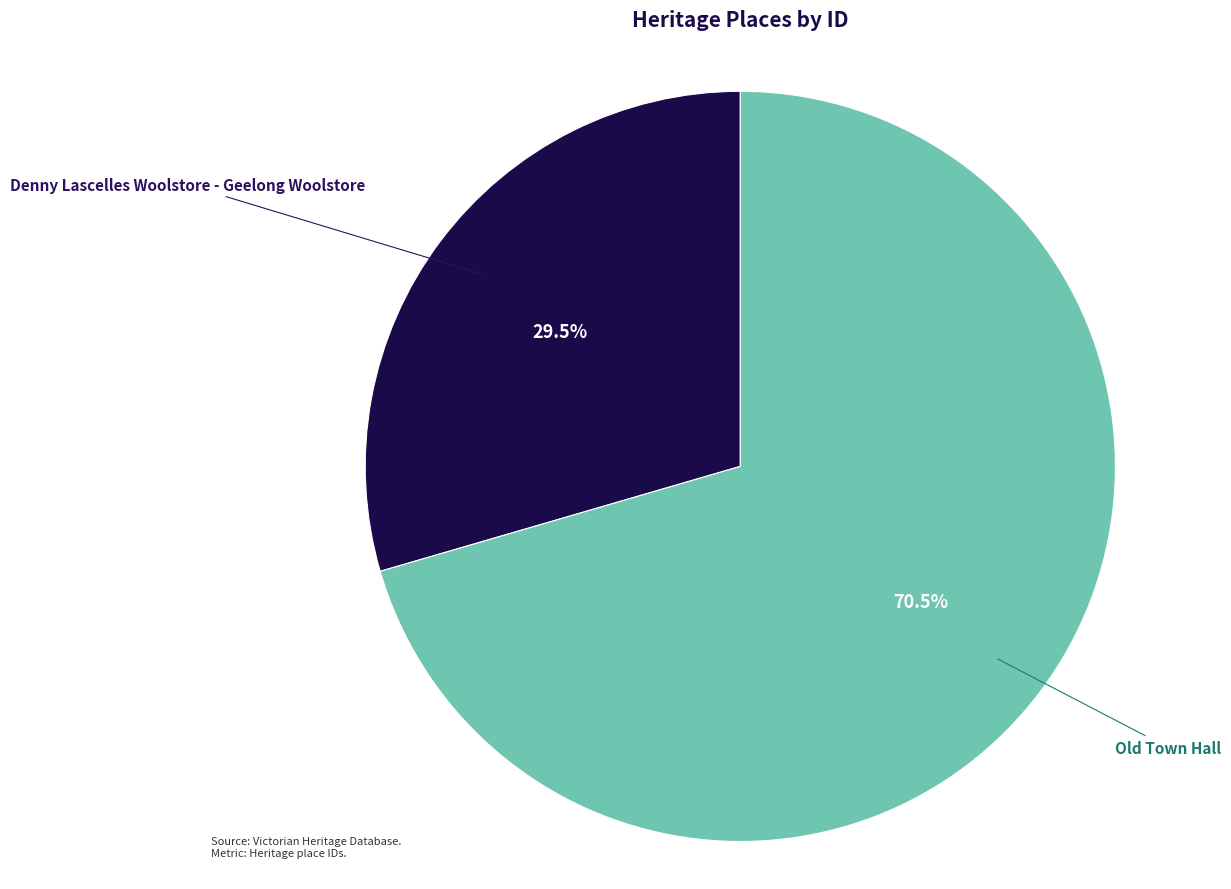

Does Old Town Hall account for over 50% of the chart?

Yes